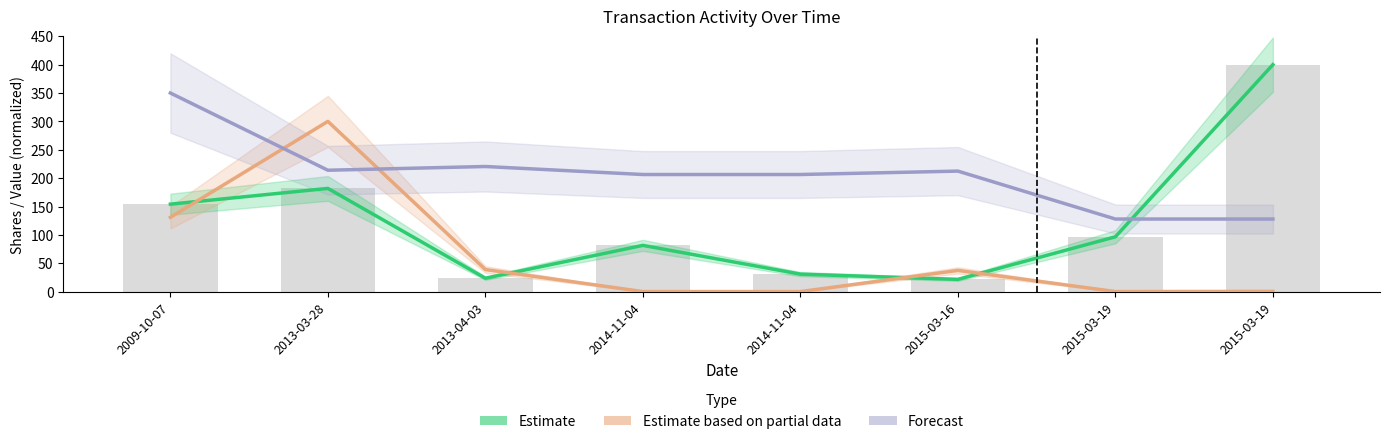

List the series in order of their peak value, lowest first.

Estimate based on partial data, Forecast, Estimate